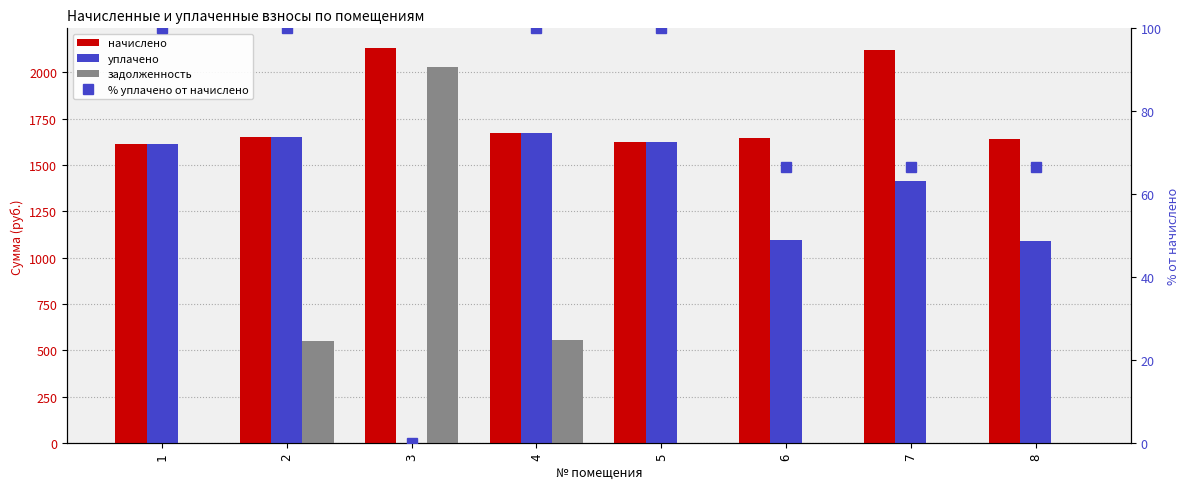

List the labels in order of начислено value, smallest first.

1, 5, 8, 6, 2, 4, 7, 3